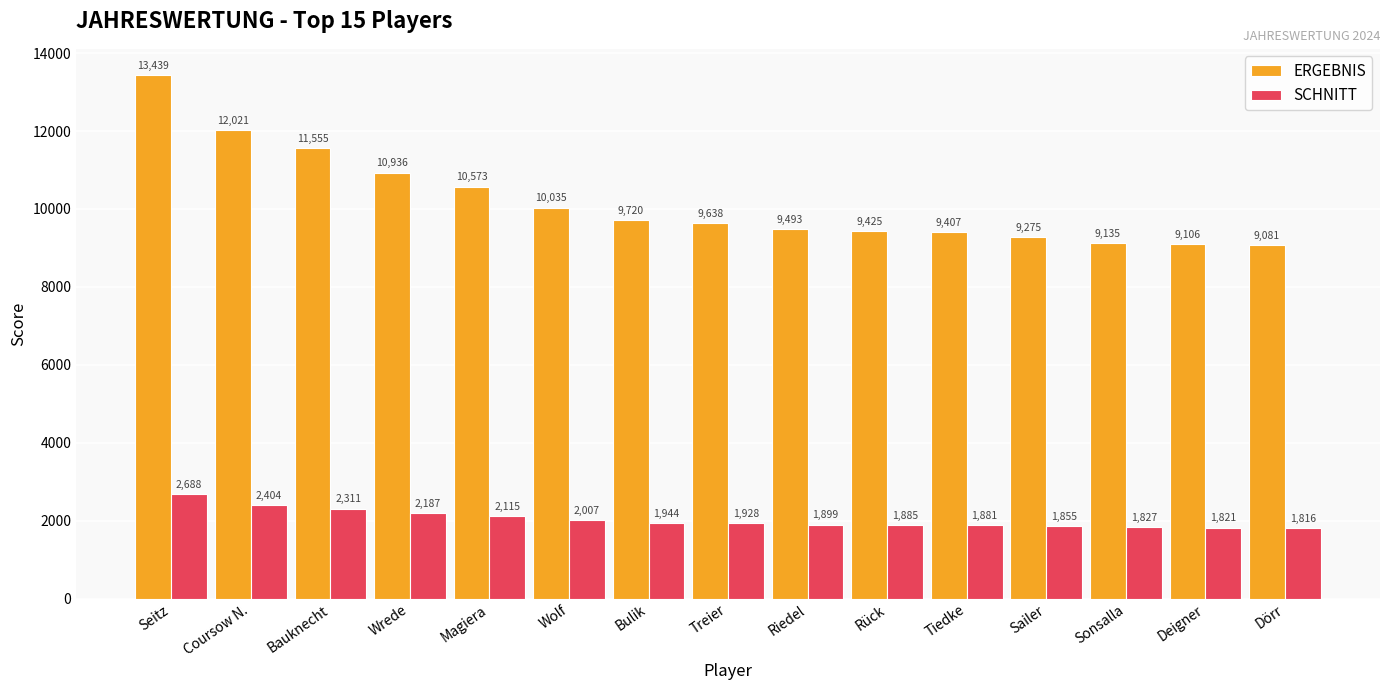

List the labels in order of ERGEBNIS value, largest first.

Seitz, Coursow N., Bauknecht, Wrede, Magiera, Wolf, Bulik, Treier, Riedel, Rück, Tiedke, Sailer, Sonsalla, Deigner, Dörr